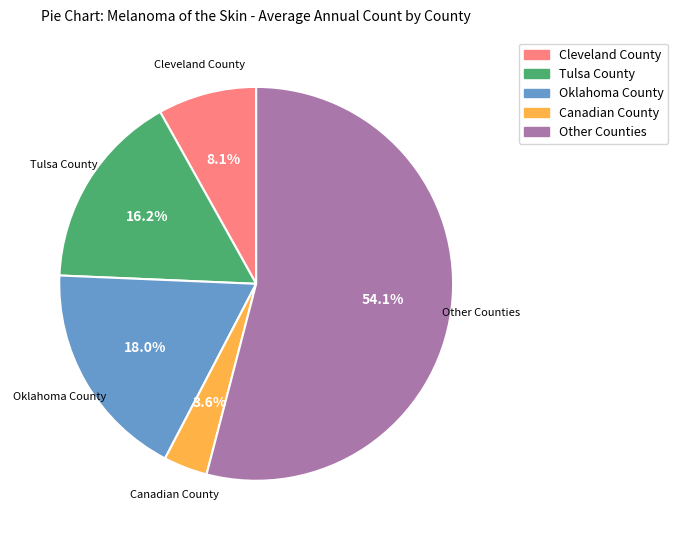

Count the number of slices in the pie.

5